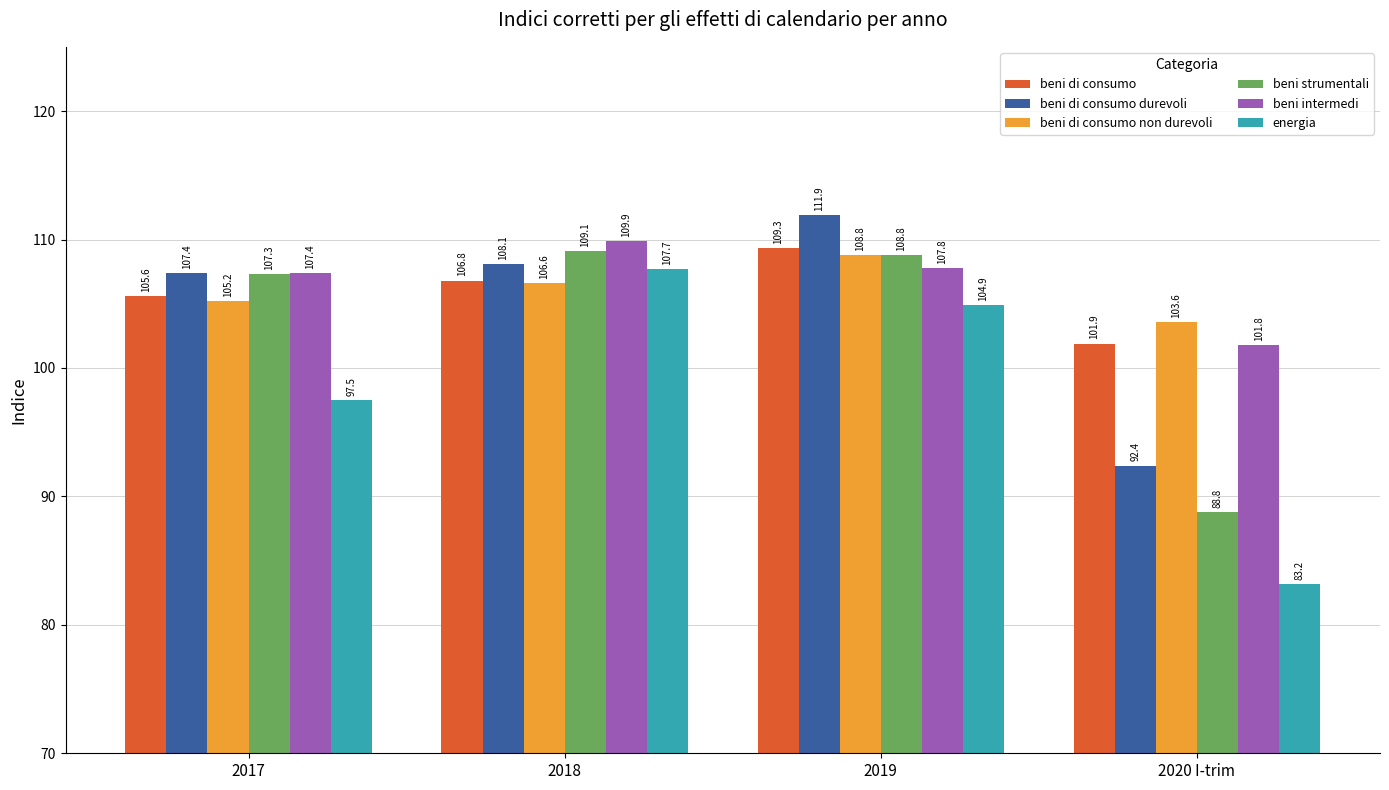

Which series has the largest total across all categories?

beni intermedi